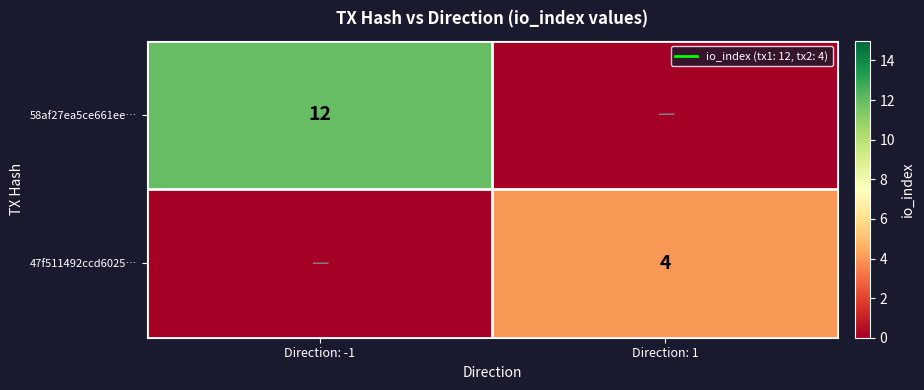

What is the approximate value of 58af27ea5ce661ee… at Direction: -1, to the nearest 5?

10